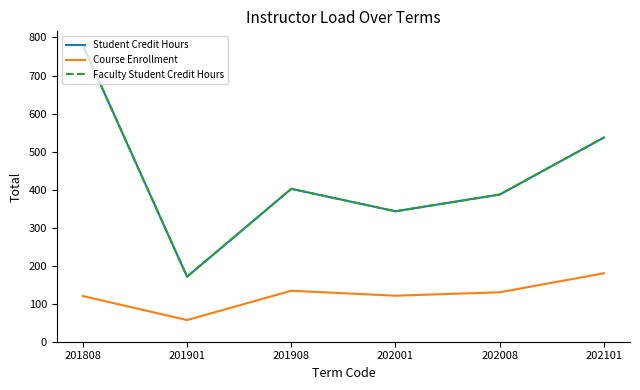

What is the sum of all Student Credit Hours values?

2620